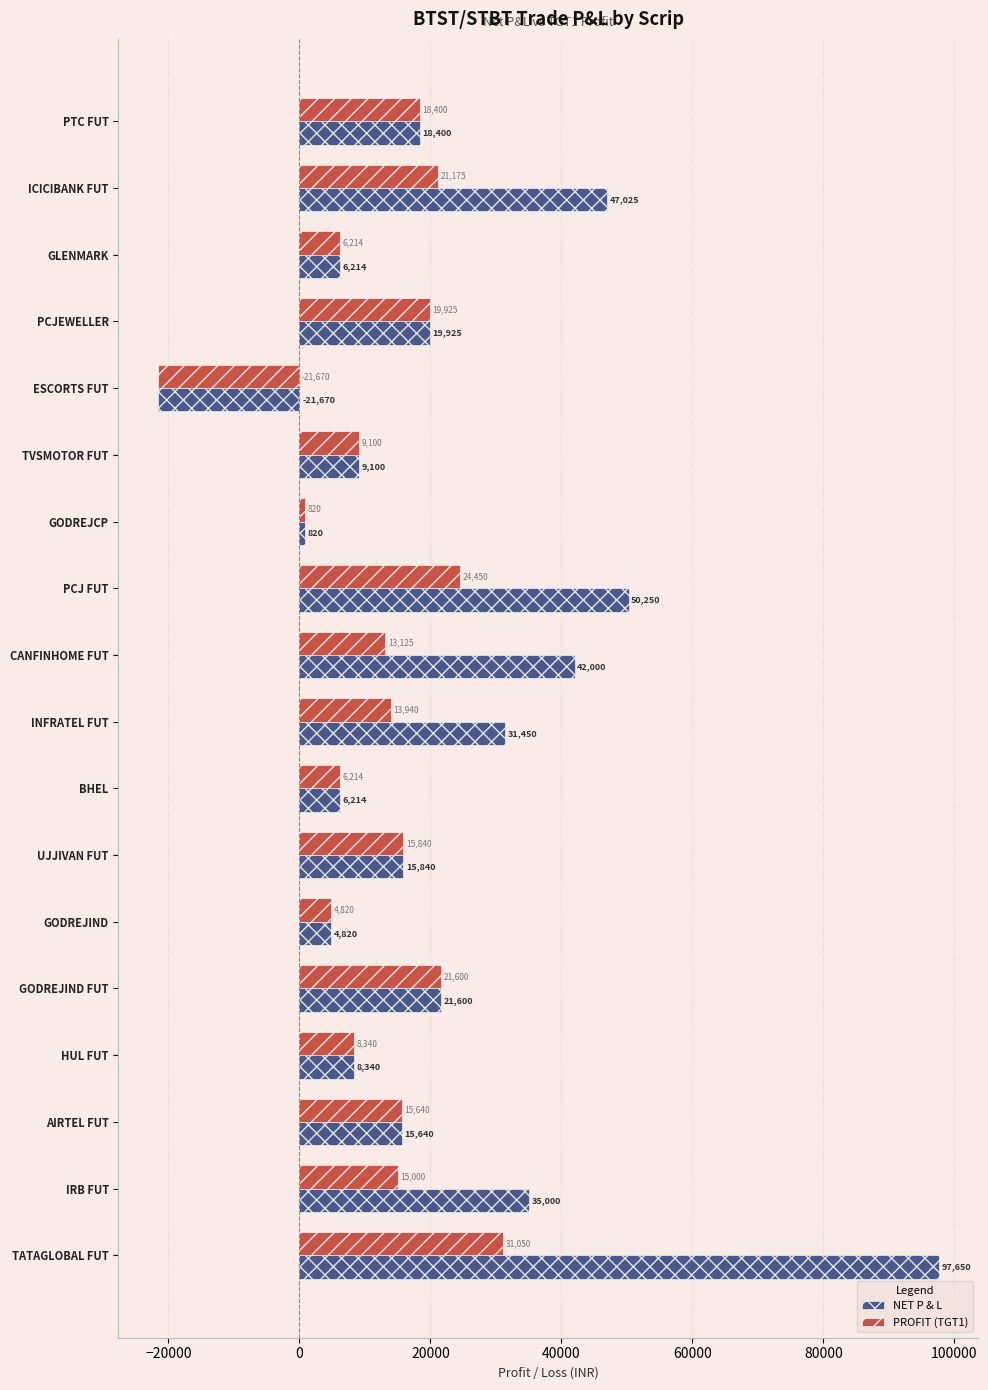

True or false: NET P & L has a value of 31450.0 at INFRATEL FUT.

True